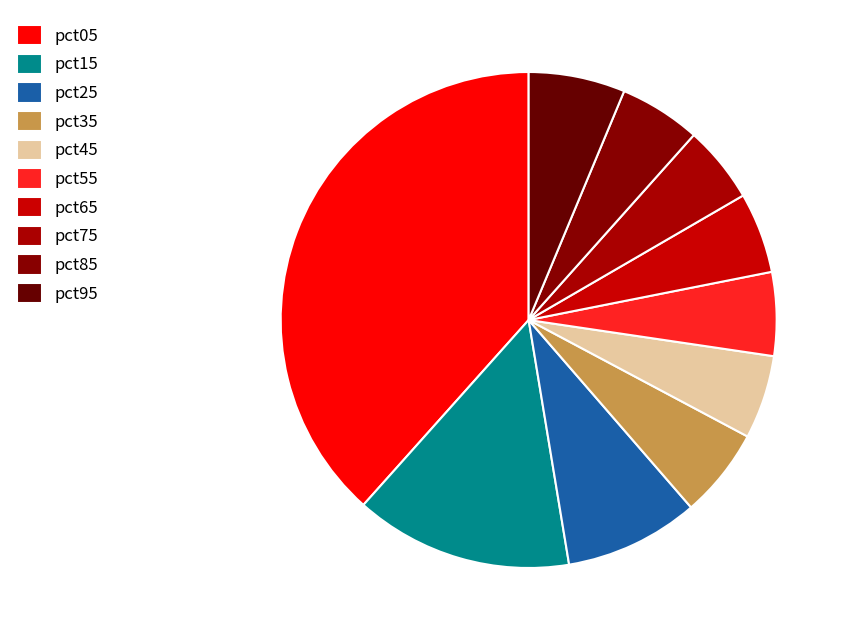

Is the sum of pct45 and pct55 greater than half?

No